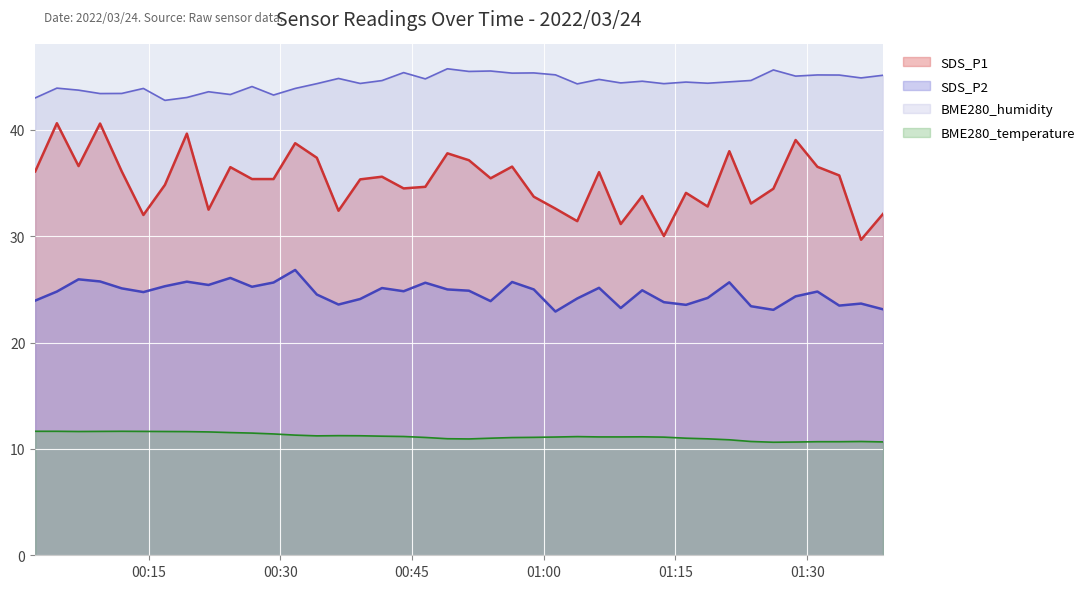

What are all the series names shown in the legend?

SDS_P1, SDS_P2, BME280_humidity, BME280_temperature